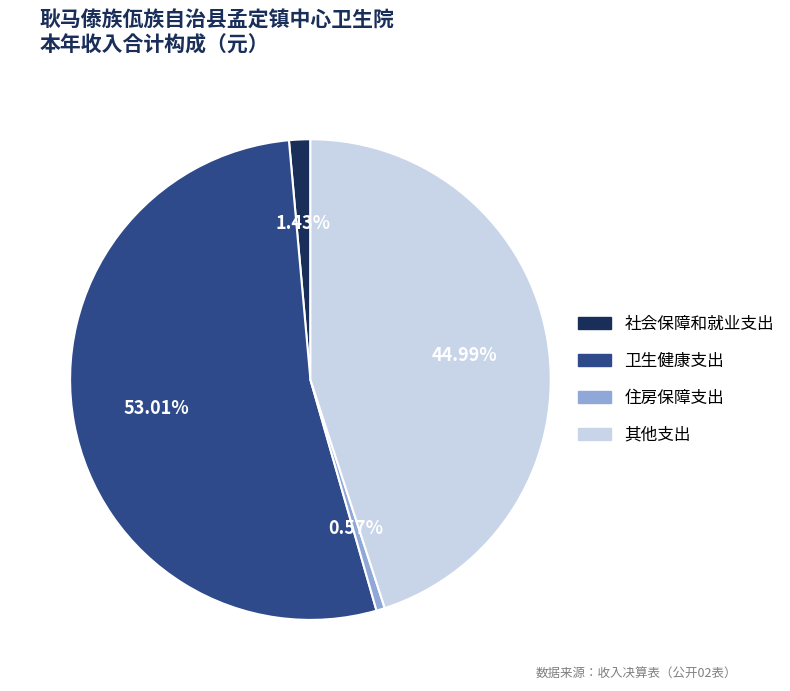

Does 卫生健康支出 represent more than half of the total?

Yes